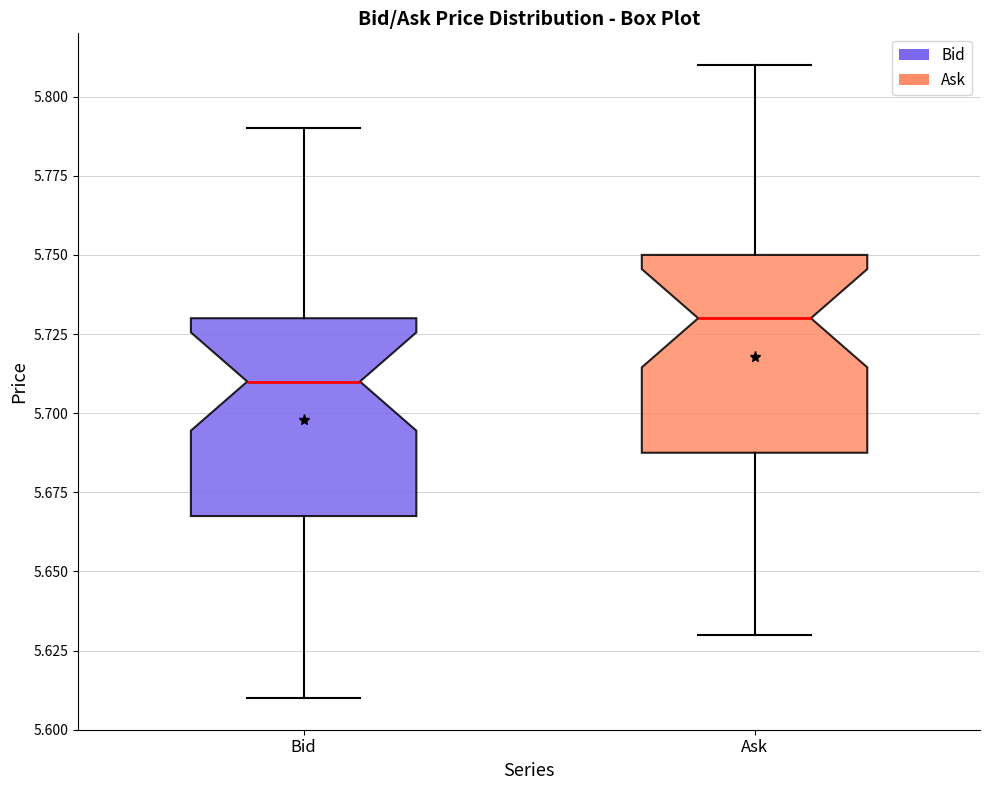

Reading left to right, read every box against the y-axis: the position of its median line, the range the box covers, and the ends of its whiskers. The values are not printed on the chart, so give them approximately, as read against the axis.

Bid: median 5.71, box 5.67 to 5.73, whiskers 5.61 to 5.79
Ask: median 5.73, box 5.69 to 5.75, whiskers 5.63 to 5.81